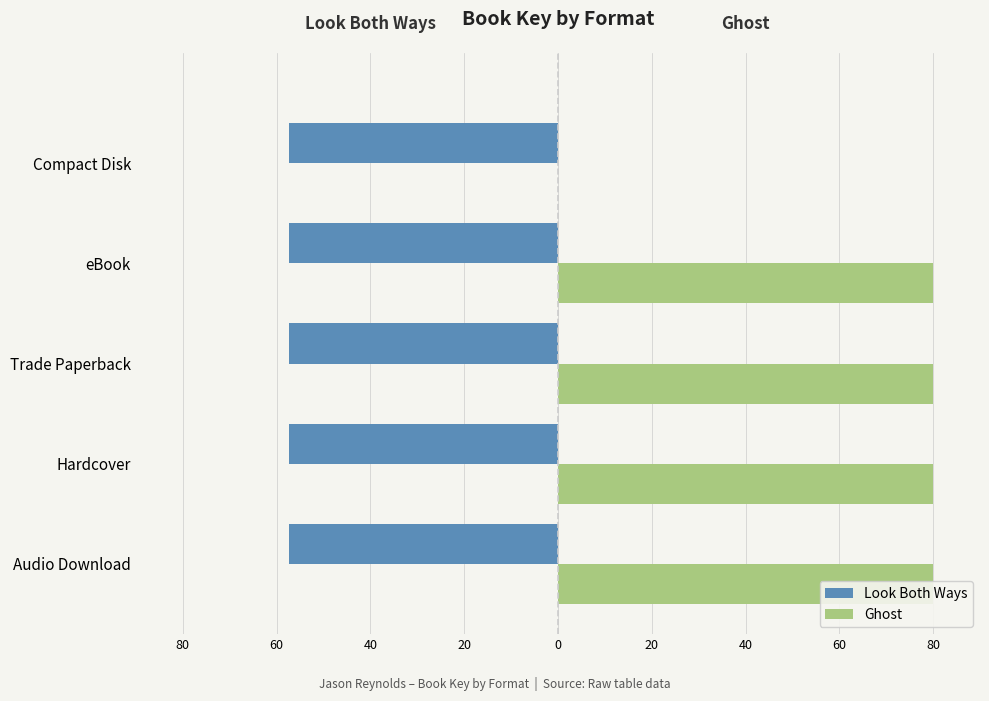

At 40, list the series in order from largest to smallest.

Ghost, Look Both Ways